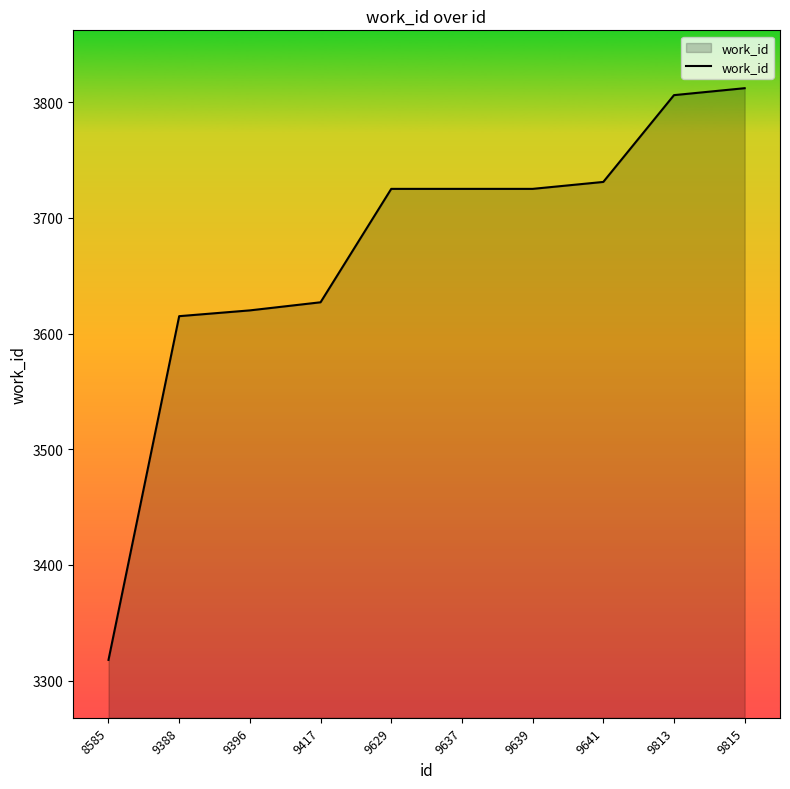

What is the change in value from 9396 to 9639?

+105